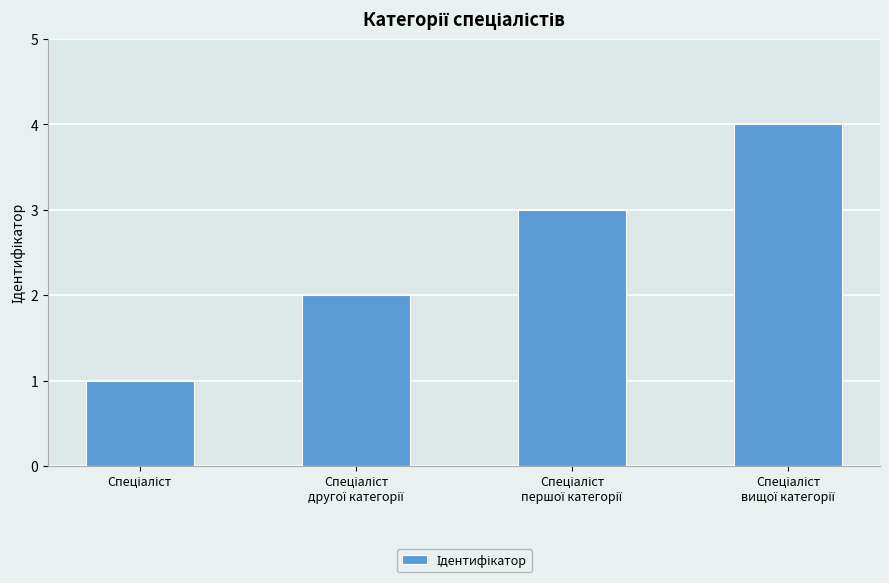

How many values are between 2 and 4?

3